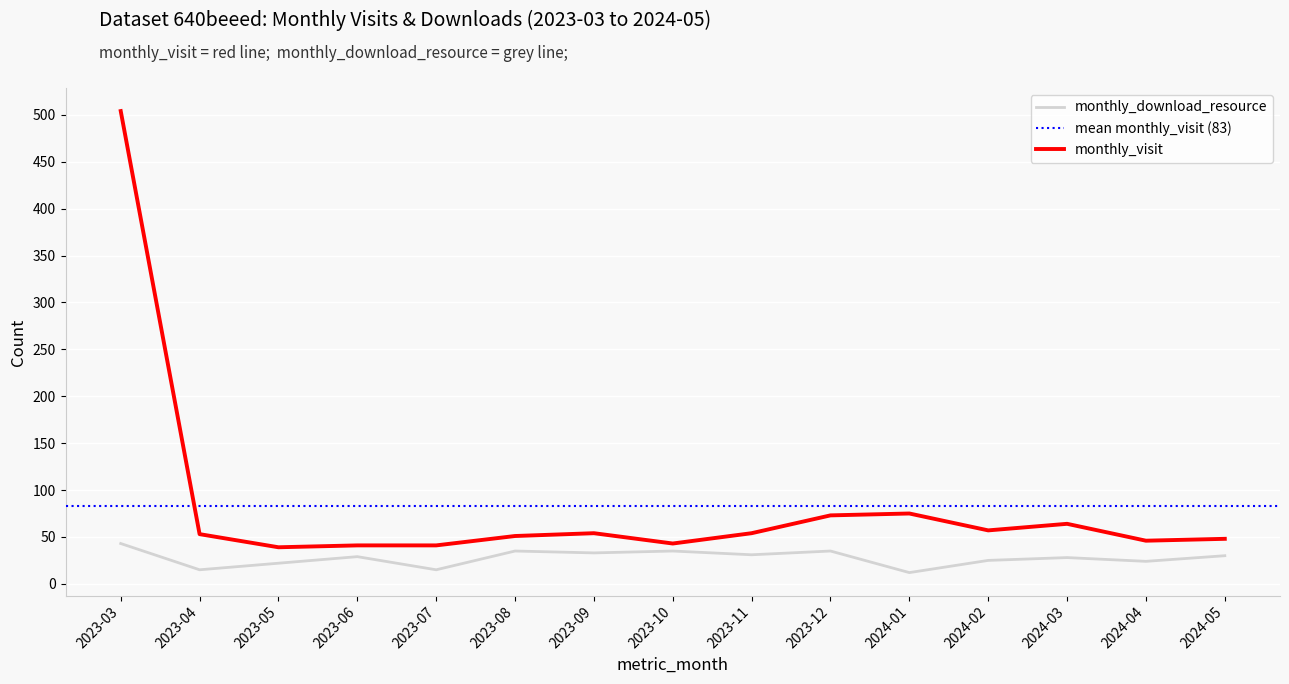

What is the smallest value displayed?

12